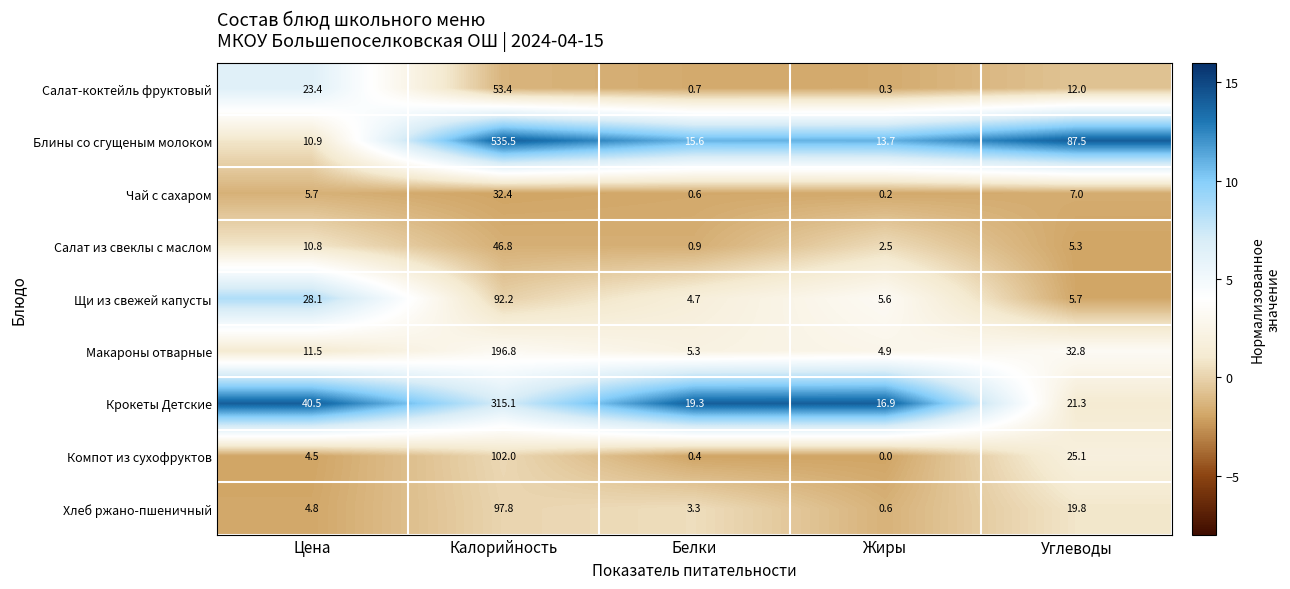

Read the Щи из свежей капусты value at Цена.

28.1